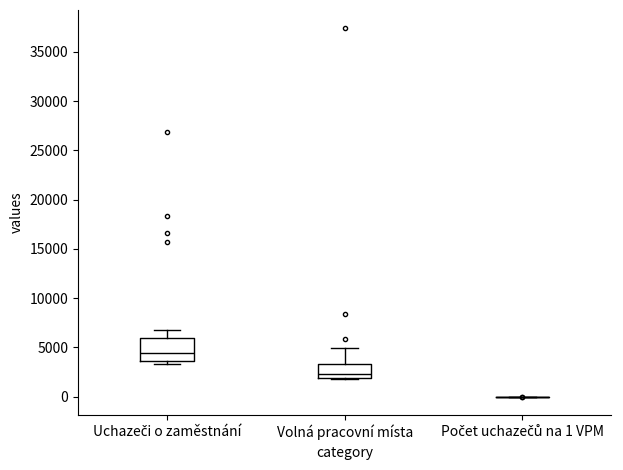

Comparing the boxes themselves (not the whiskers), which one is the tallest?

Uchazeči o zaměstnání